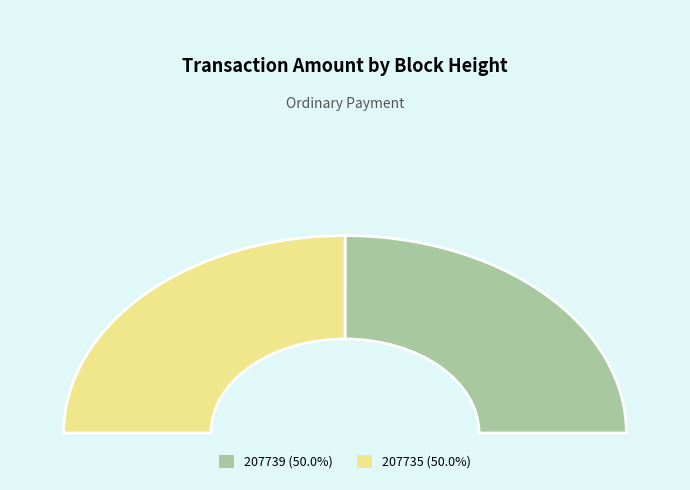

What is the largest slice in the pie chart?

207735